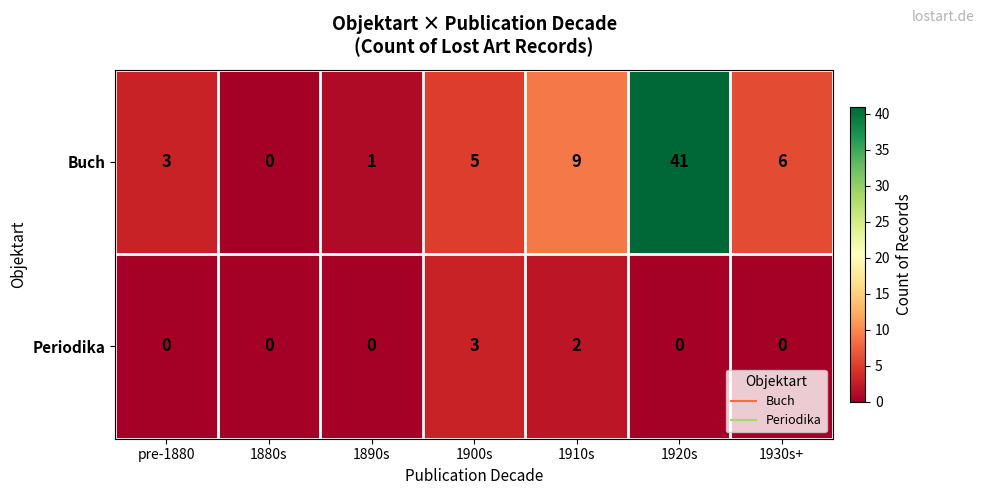

Is it true that Periodika equals 3 at 1900s?

True